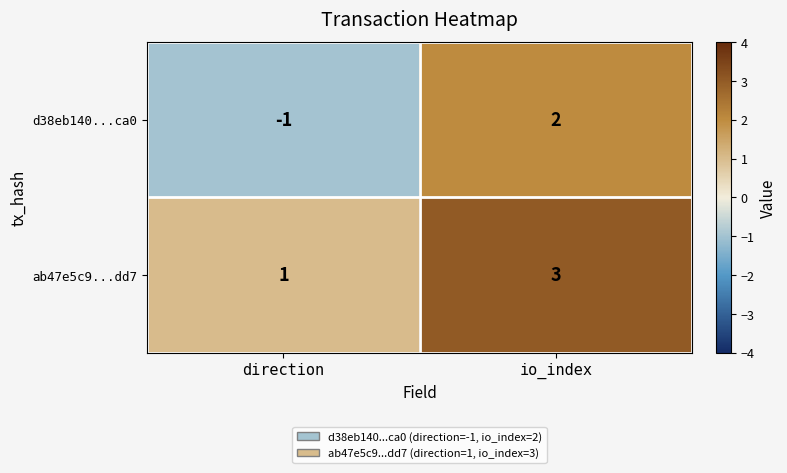

Rank the series by their average value, from highest to lowest.

ab47e5c9...dd7, d38eb140...ca0